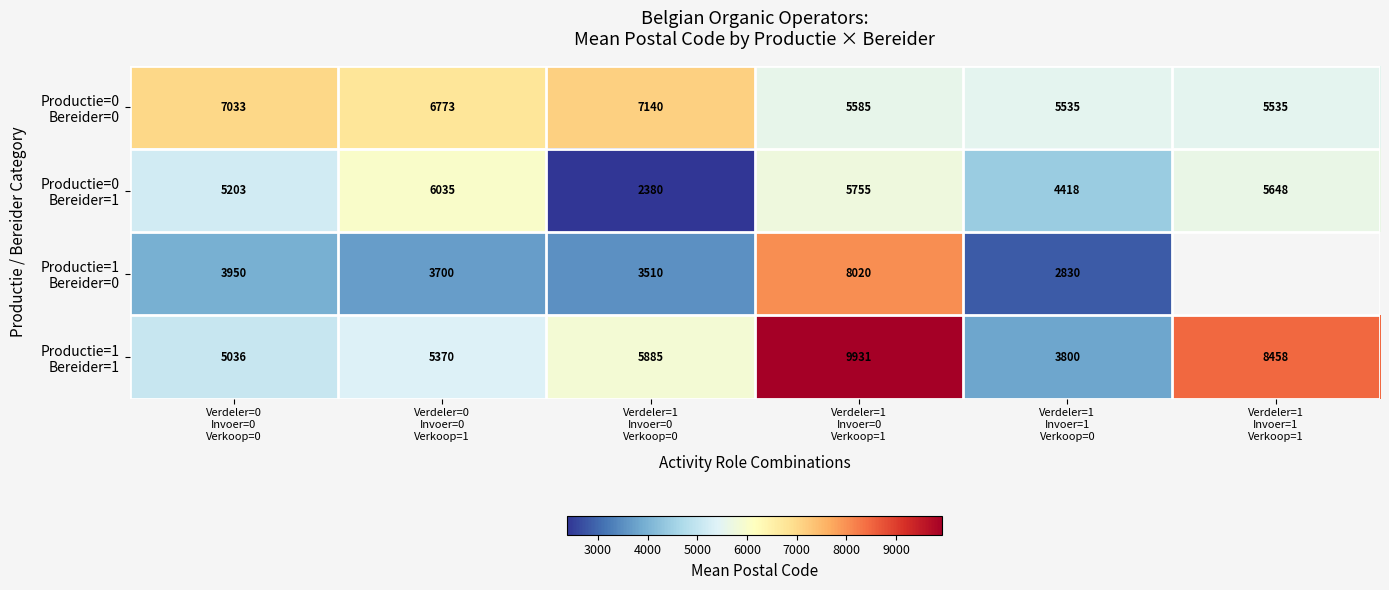

What is the average value of the Productie=0 Bereider=1 series?

4906.3